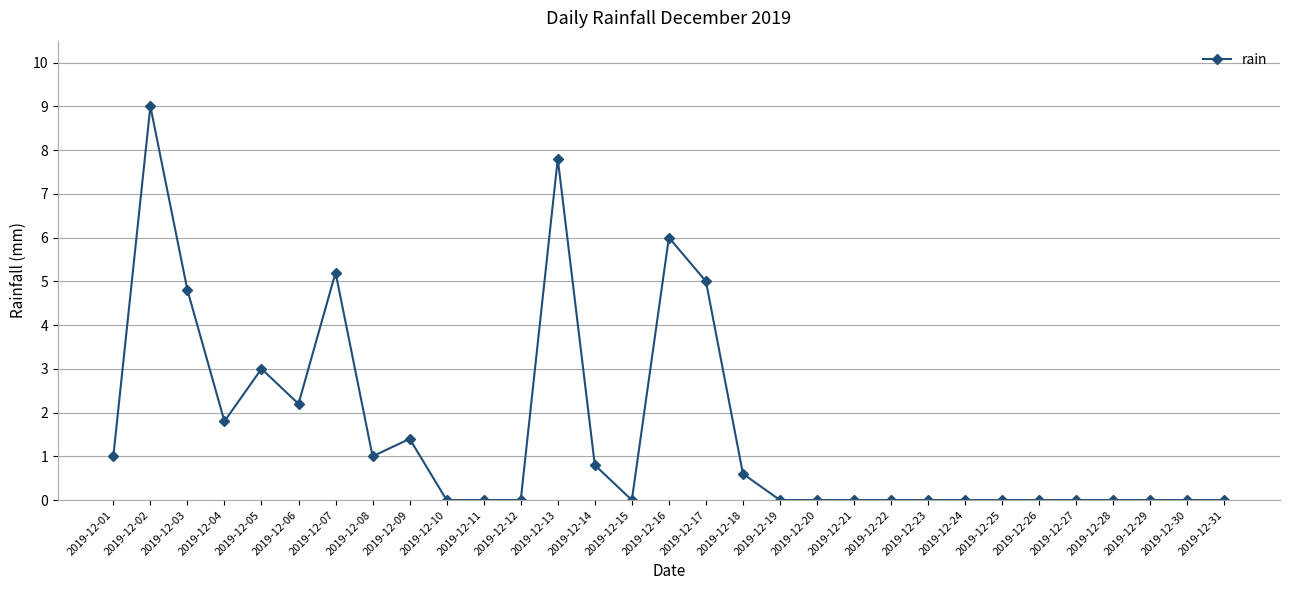

At which category does the chart reach its peak across all series?

2019-12-02